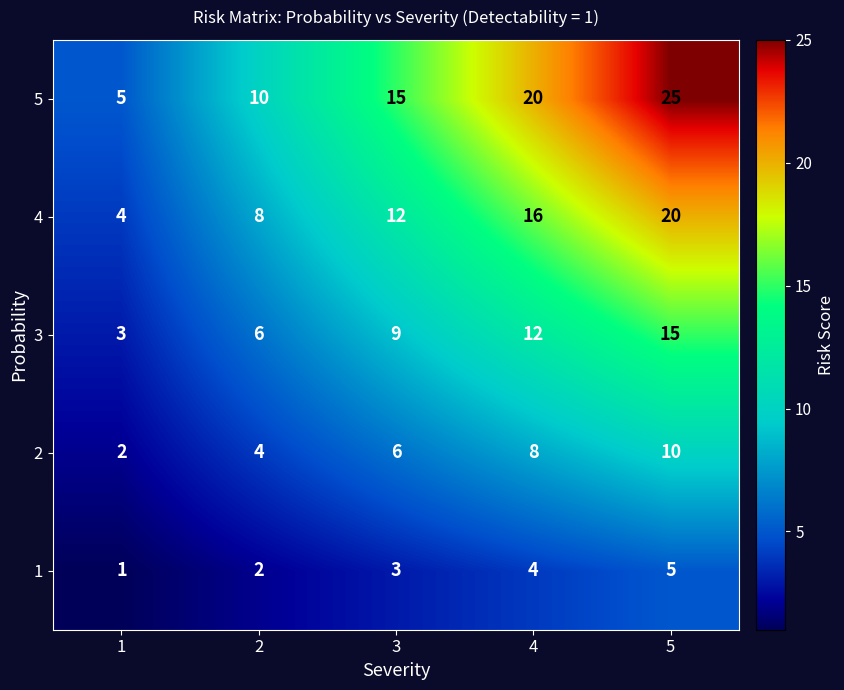

Rank the categories by 1 value from highest to lowest.

5, 4, 3, 2, 1